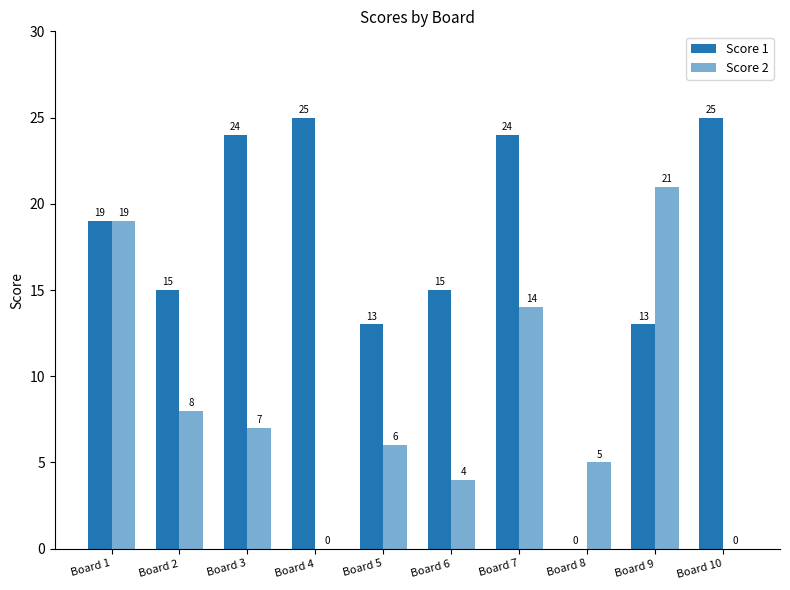

How many categories are shown in the chart?

10